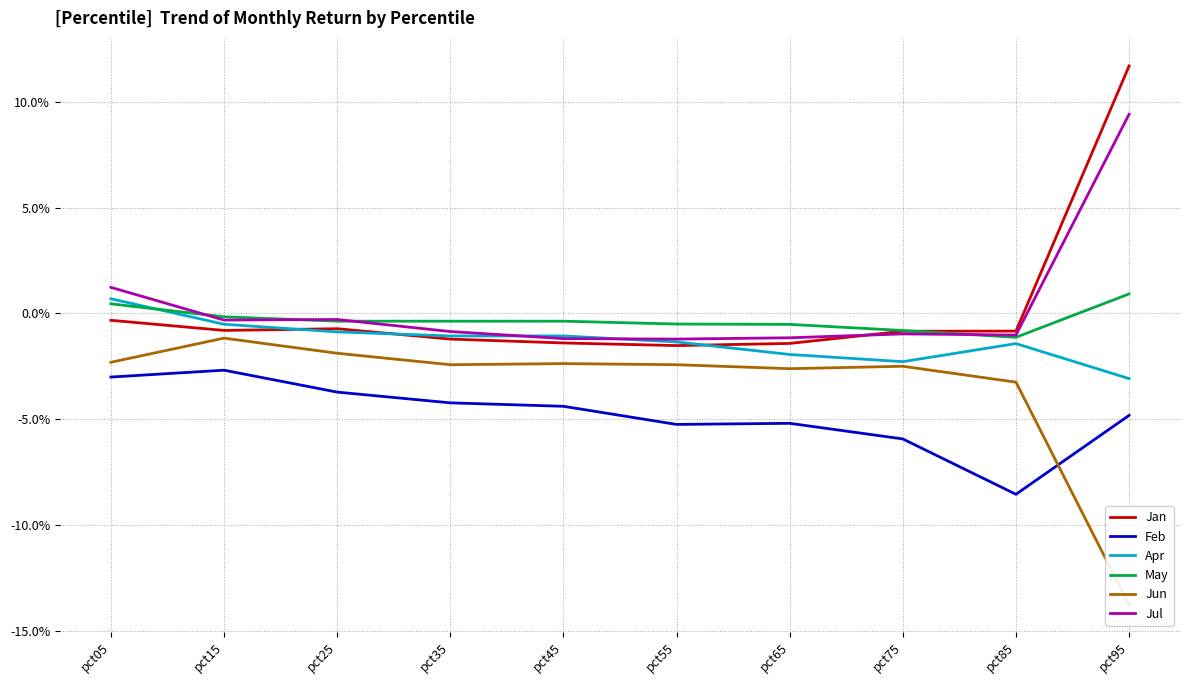

Is the value of Jan at pct15 greater than the value of Apr at pct65?

Yes